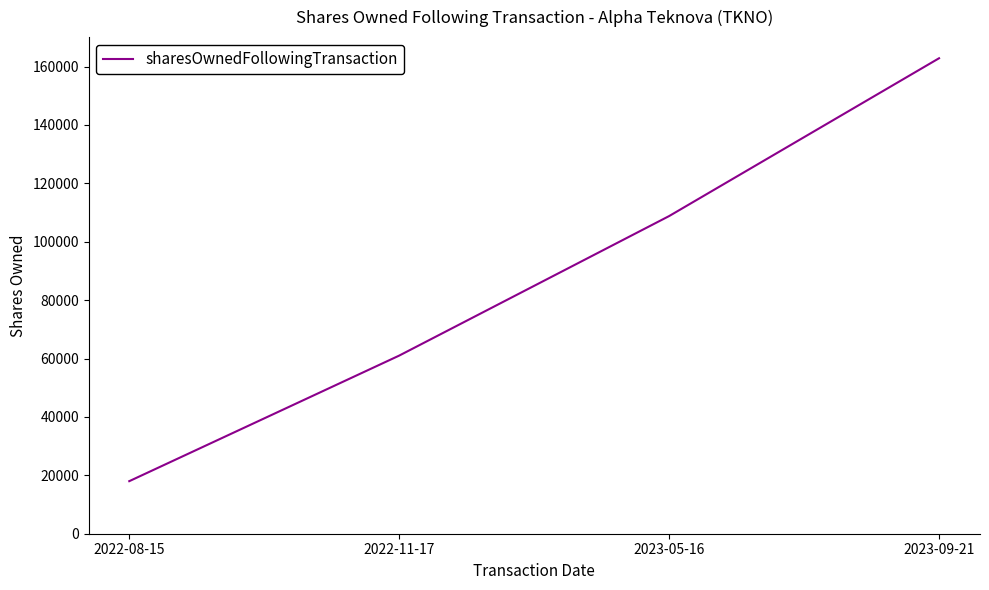

Count the values in the range 61008 to 162852.

3